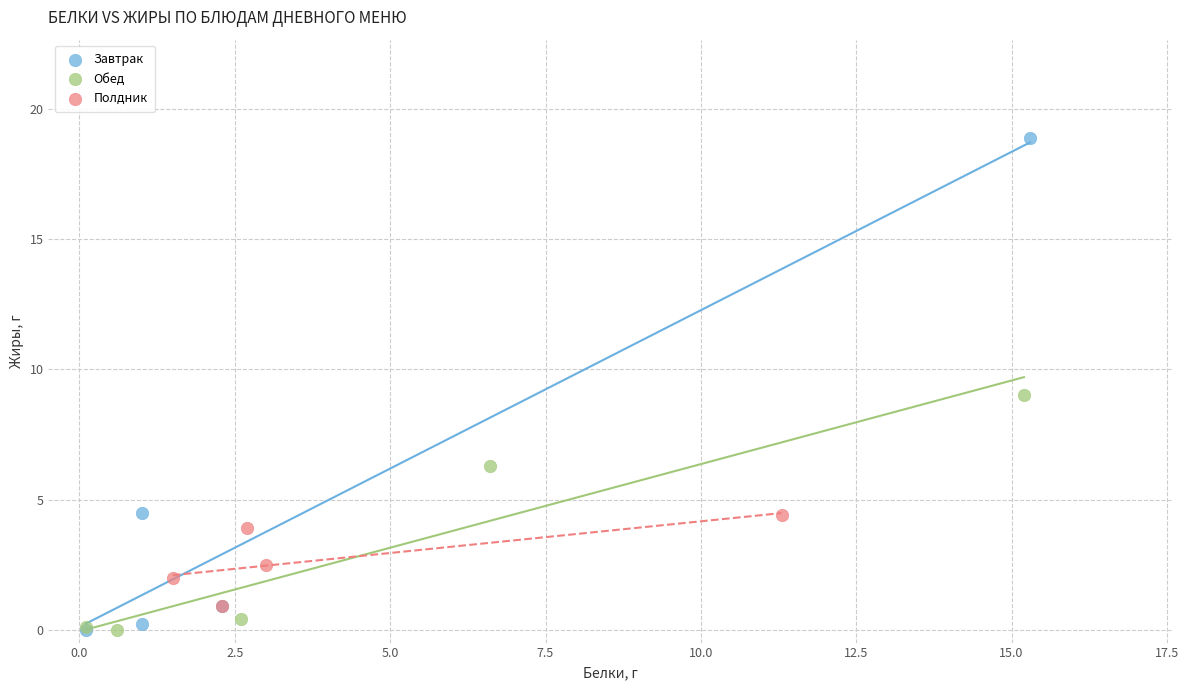

Which series has the widest spread of Y values?

Завтрак